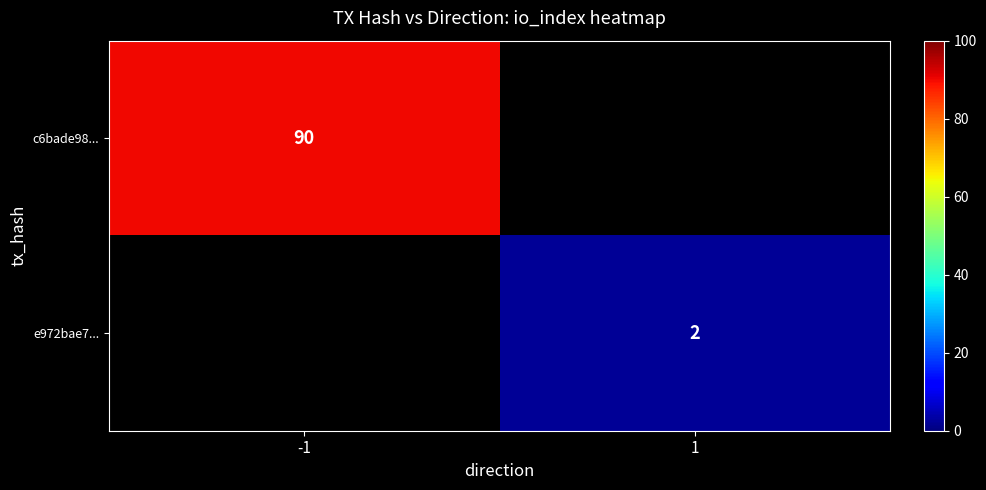

Is it true that e972bae7... equals 3 at 1?

False